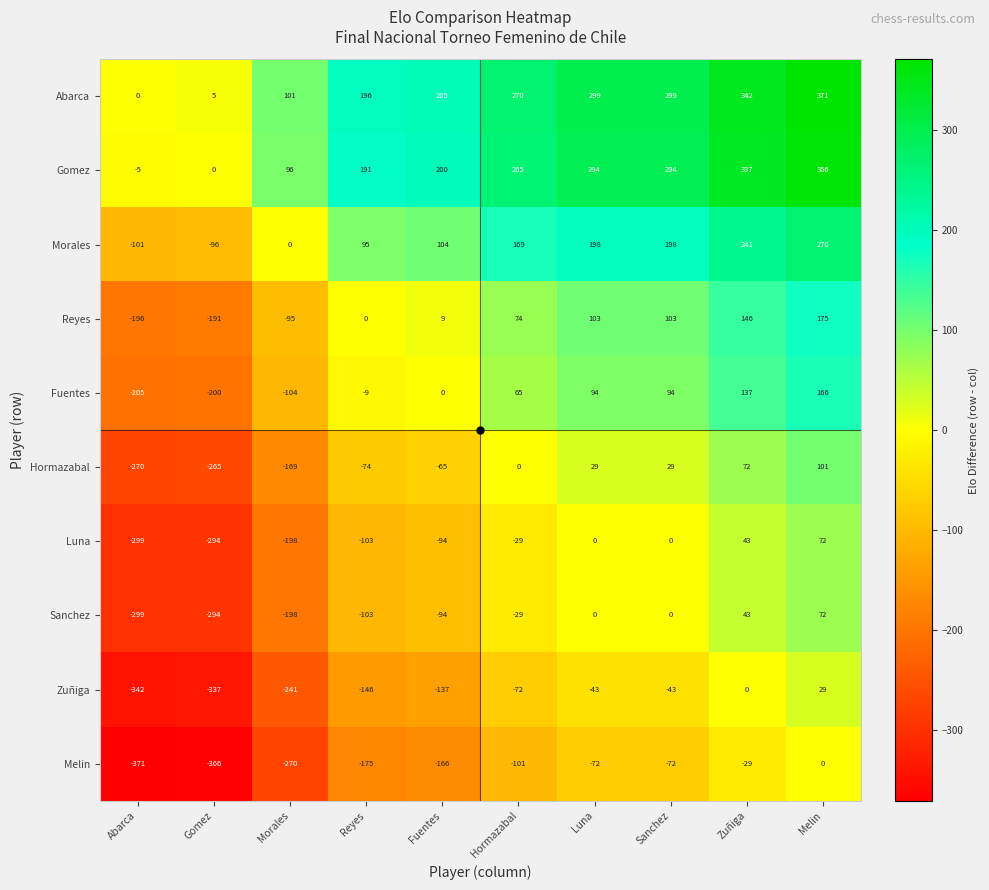

How many data points in Morales are less than 169?

5